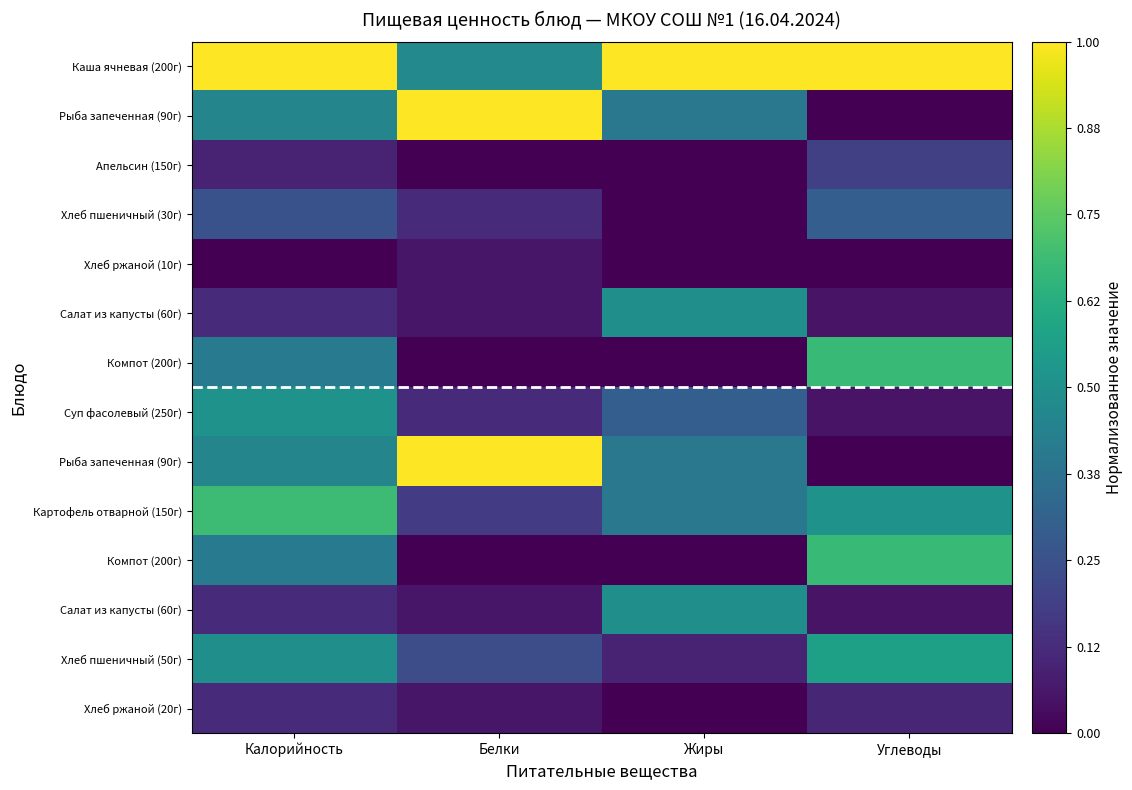

What is the total value across all series at Белки?

3.4